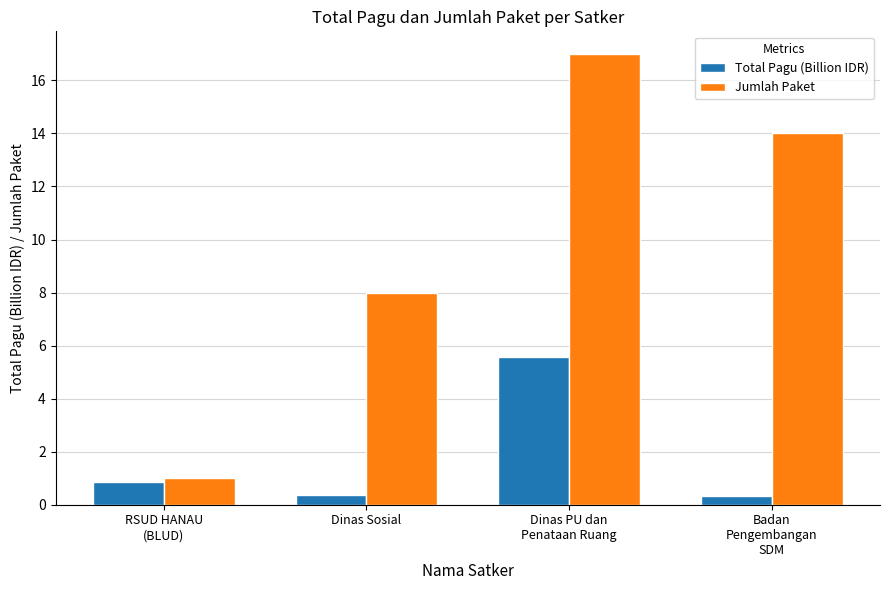

What is the difference between the Jumlah Paket values at RSUD HANAU
(BLUD) and Dinas Sosial?

7.0